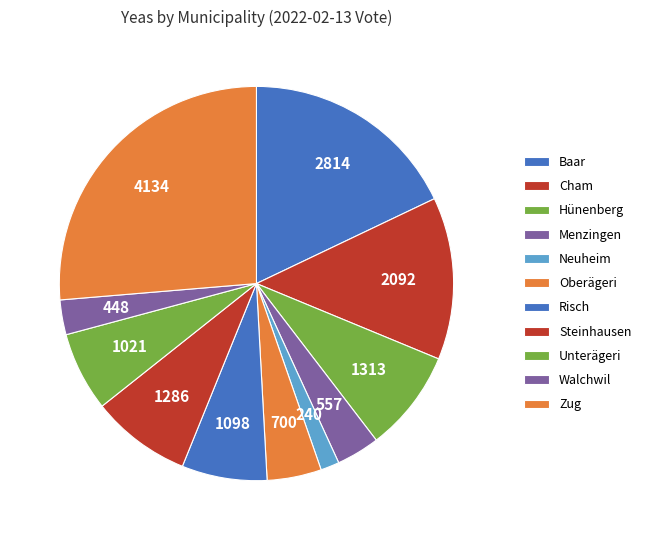

Rank the categories by value from highest to lowest.

Zug, Baar, Cham, Hünenberg, Steinhausen, Risch, Unterägeri, Oberägeri, Menzingen, Walchwil, Neuheim